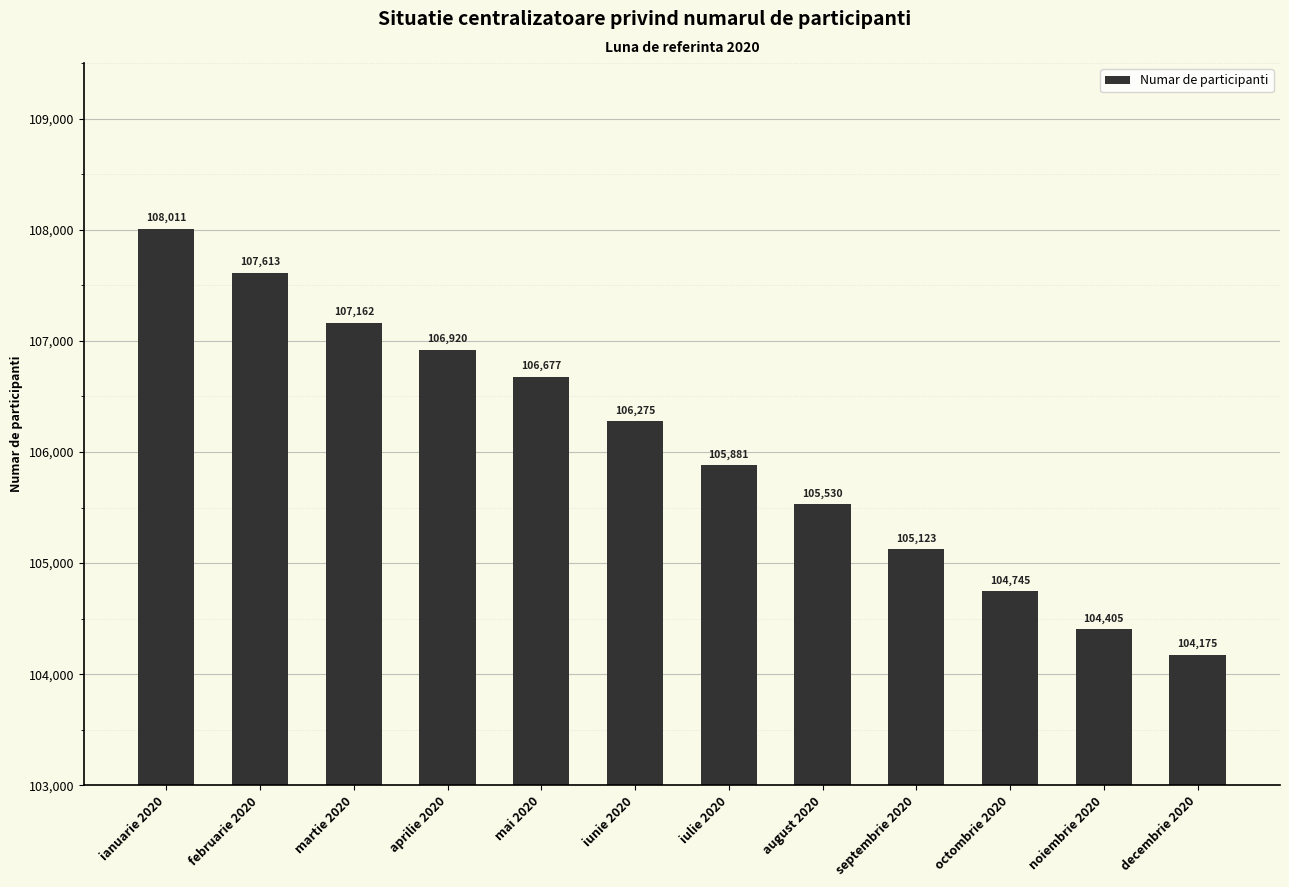

List the labels in order of value, smallest first.

decembrie 2020, noiembrie 2020, octombrie 2020, septembrie 2020, august 2020, iulie 2020, iunie 2020, mai 2020, aprilie 2020, martie 2020, februarie 2020, ianuarie 2020